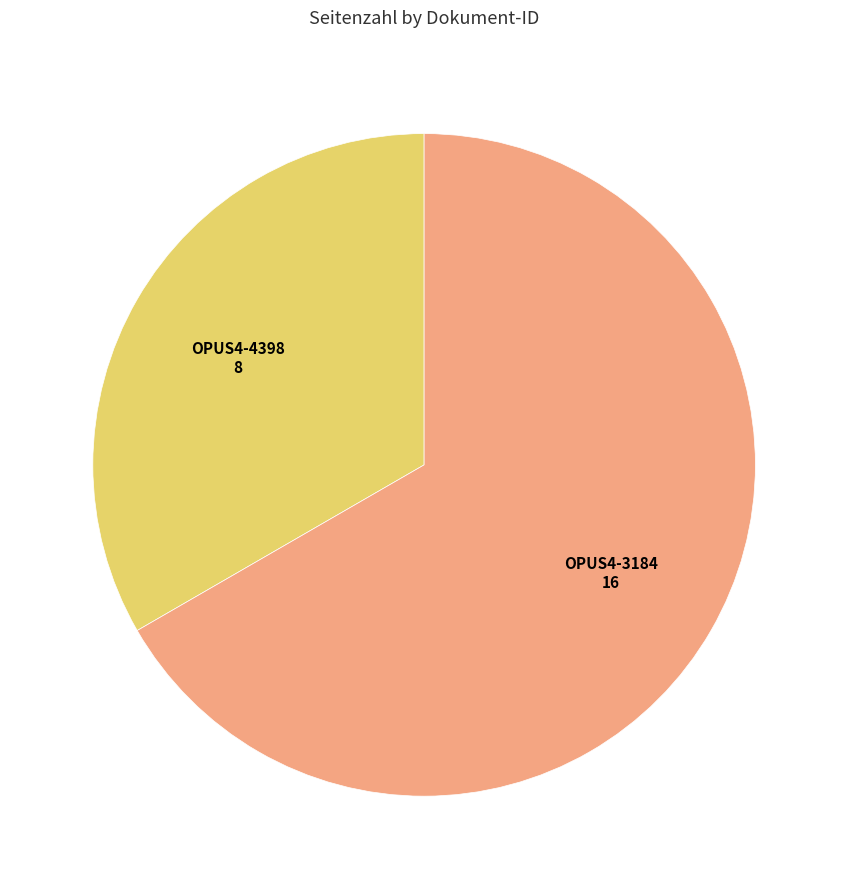

Does any single category account for the majority?

Yes